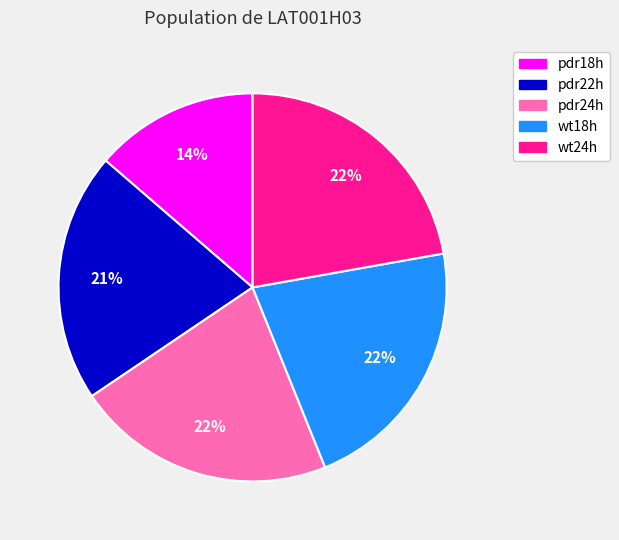

Is pdr22h the majority of the pie?

No